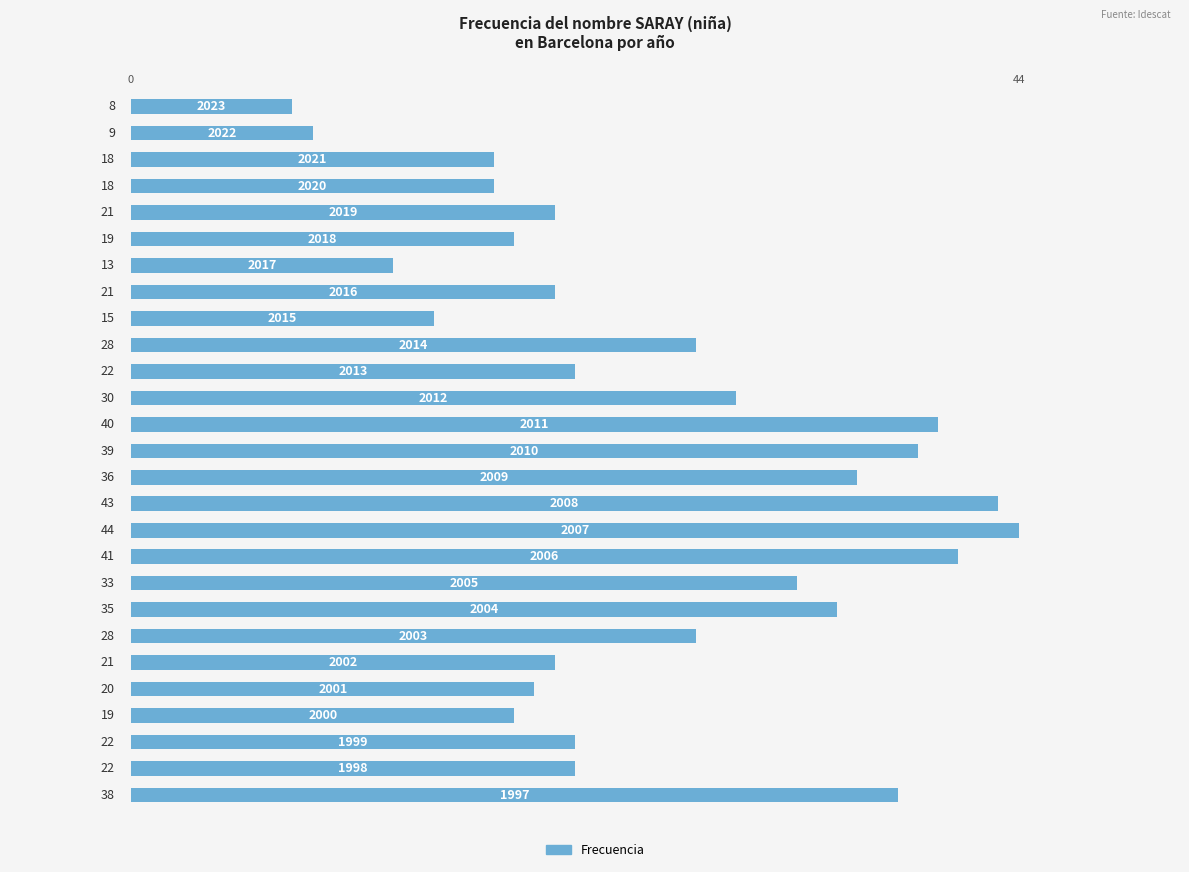

What is the smallest value displayed?

8